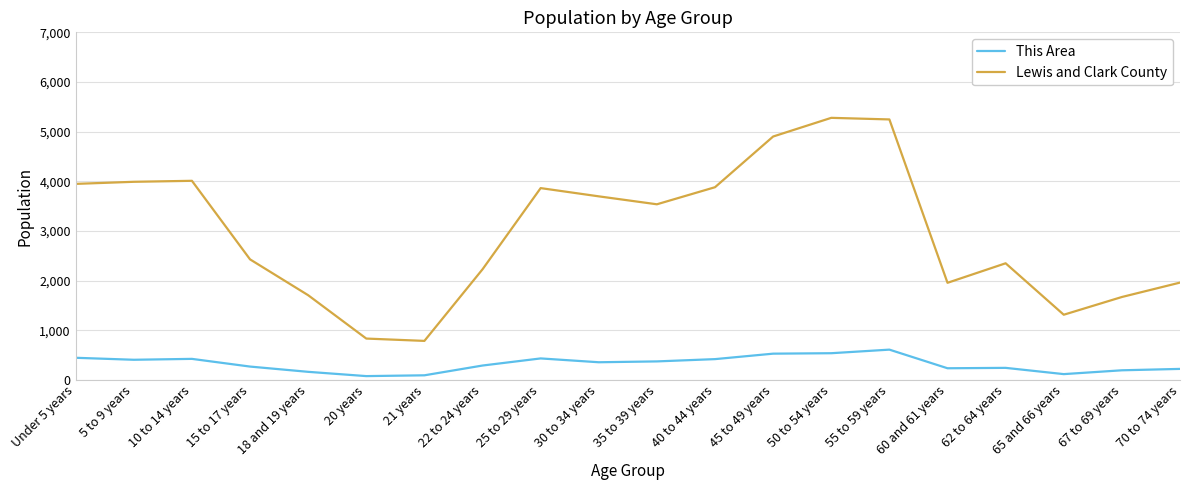

What is the sum of all Lewis and Clark County values?

59581